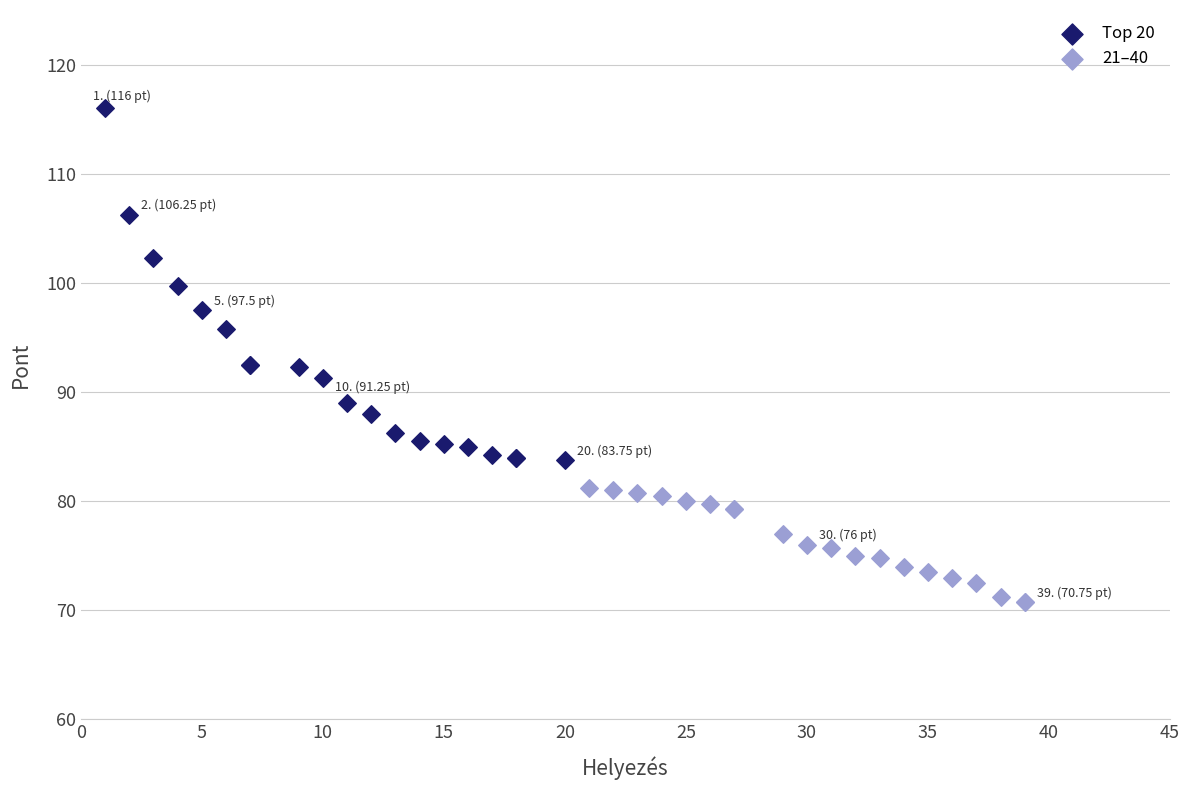

Which series contains the highest Y value?

Top 20